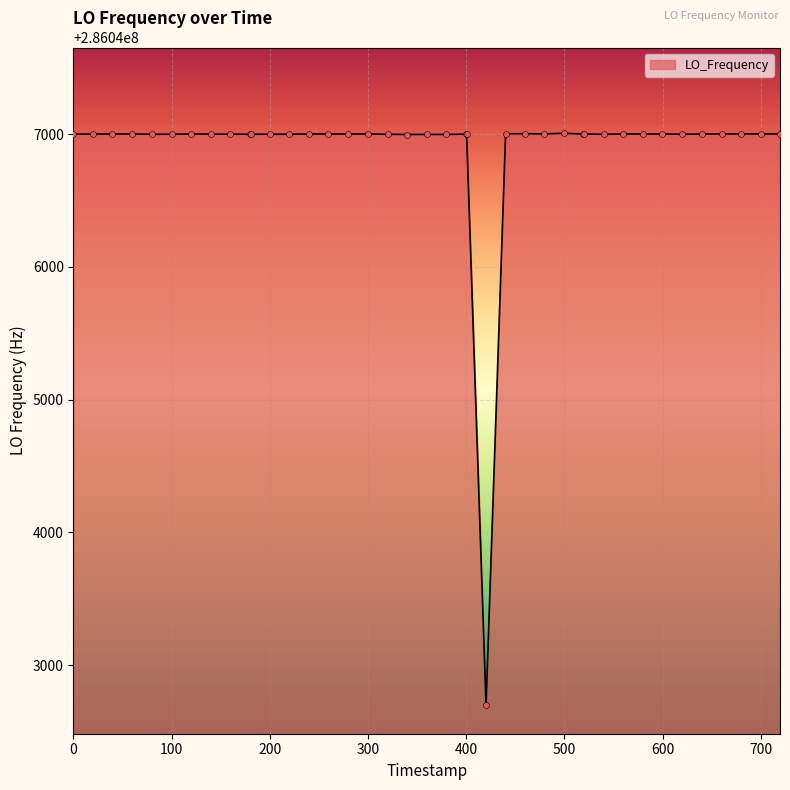

What is the minimum value shown in the chart?

286042699.5